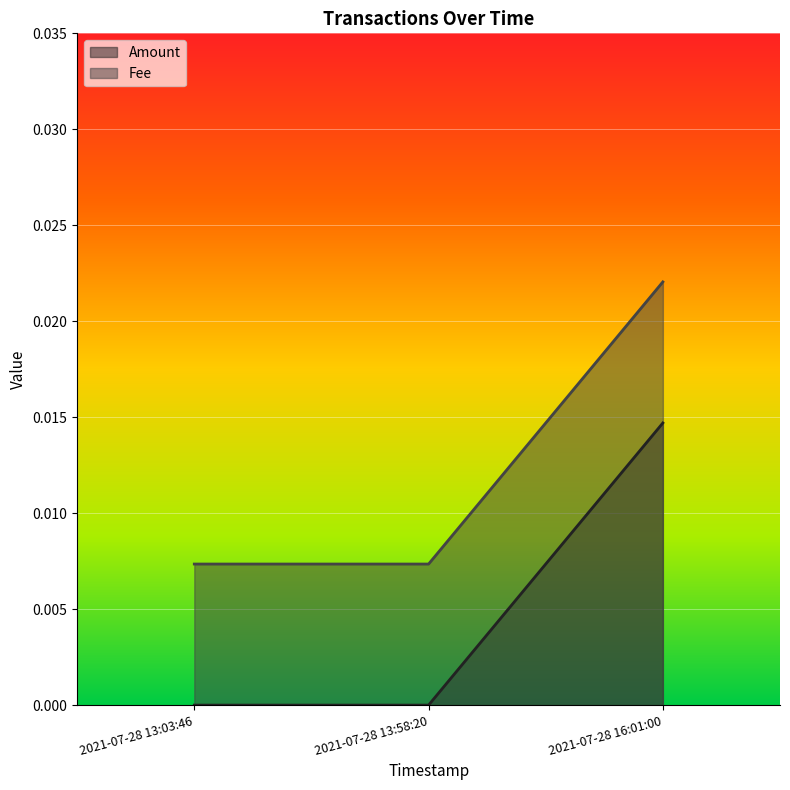

List the series in order of their overall mean, highest first.

Fee, Amount